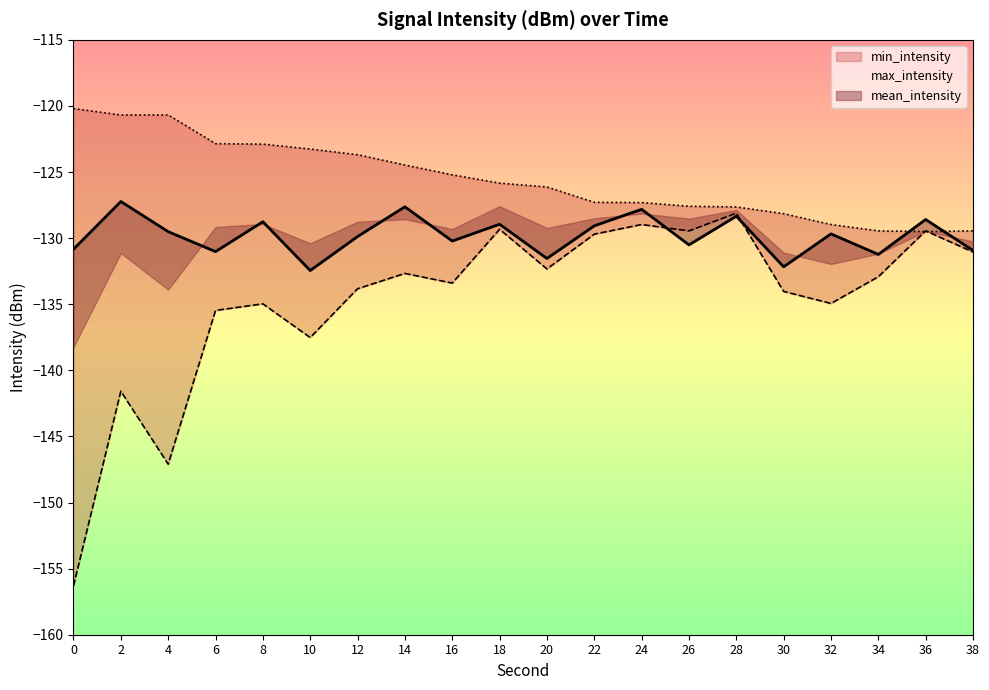

What is the maximum value shown in the chart?

-120.2